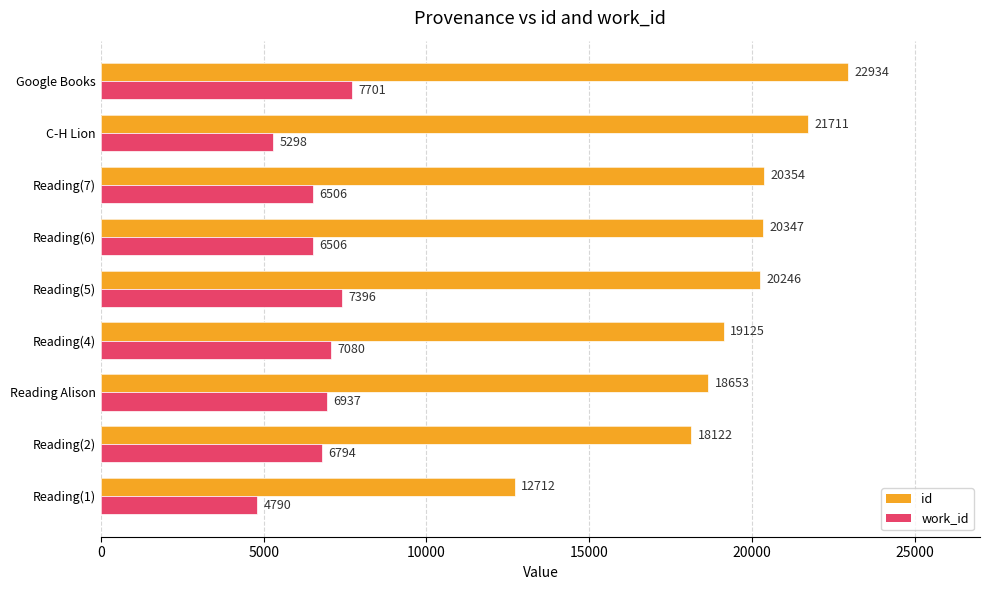

What are all the series names shown in the legend?

id, work_id